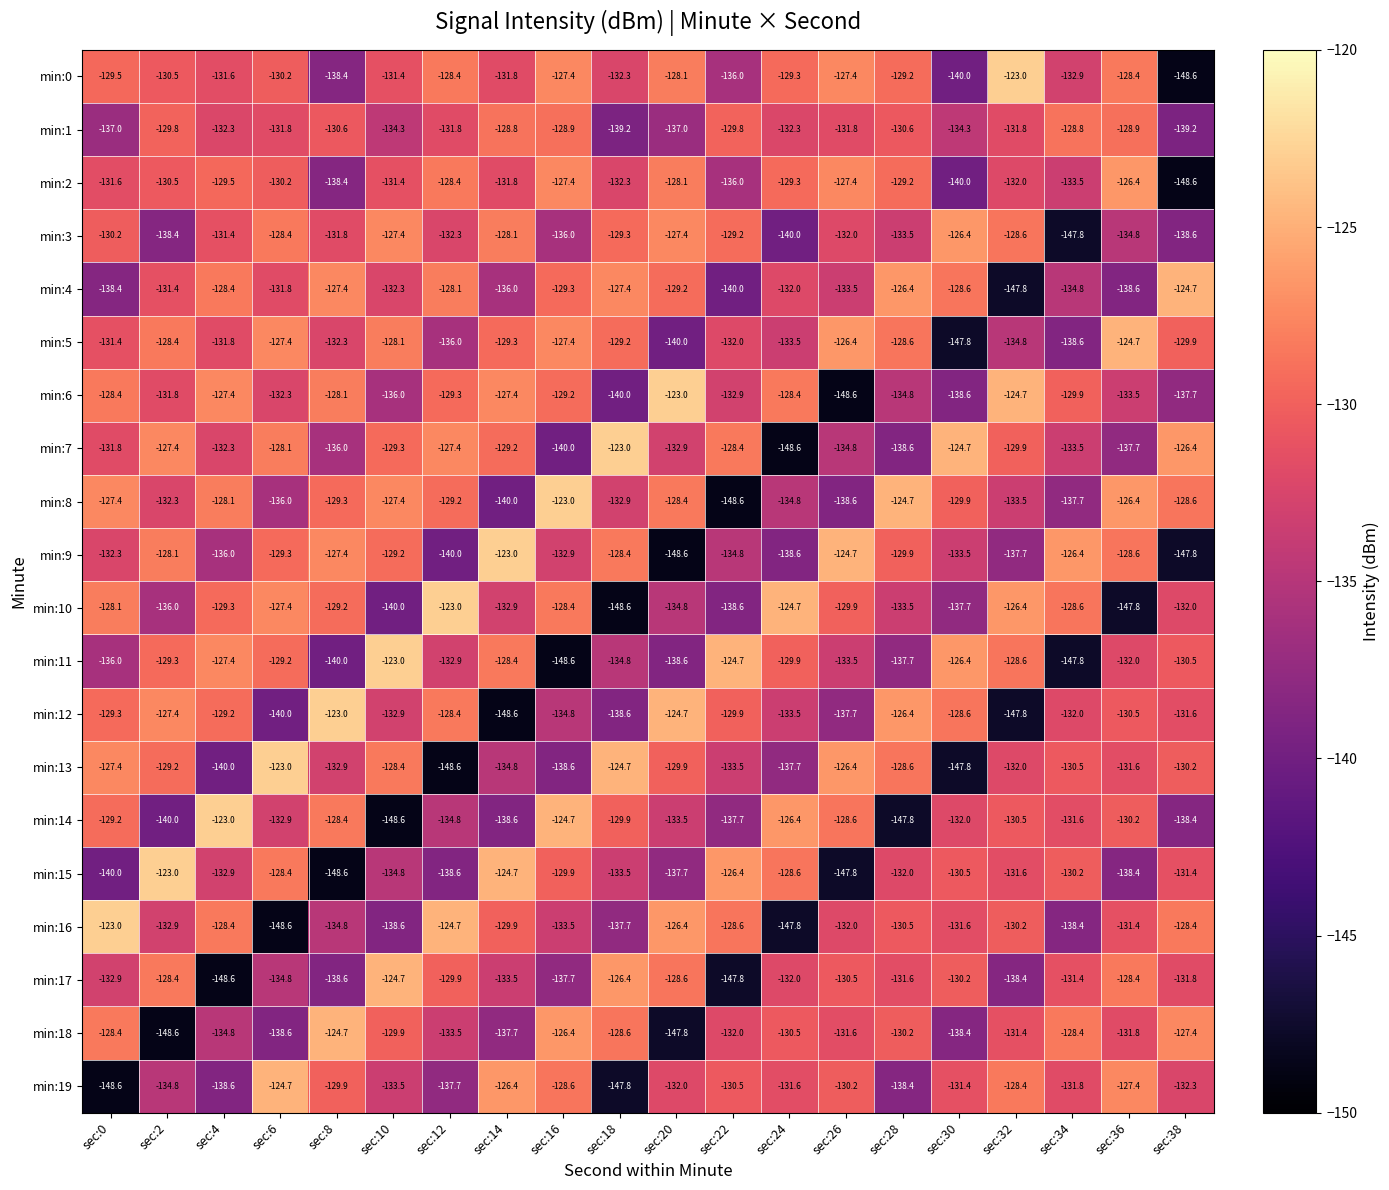

Rank the categories by min:11 value from highest to lowest.

sec:10, sec:22, sec:30, sec:4, sec:14, sec:32, sec:6, sec:2, sec:24, sec:38, sec:36, sec:12, sec:26, sec:18, sec:0, sec:28, sec:20, sec:8, sec:34, sec:16